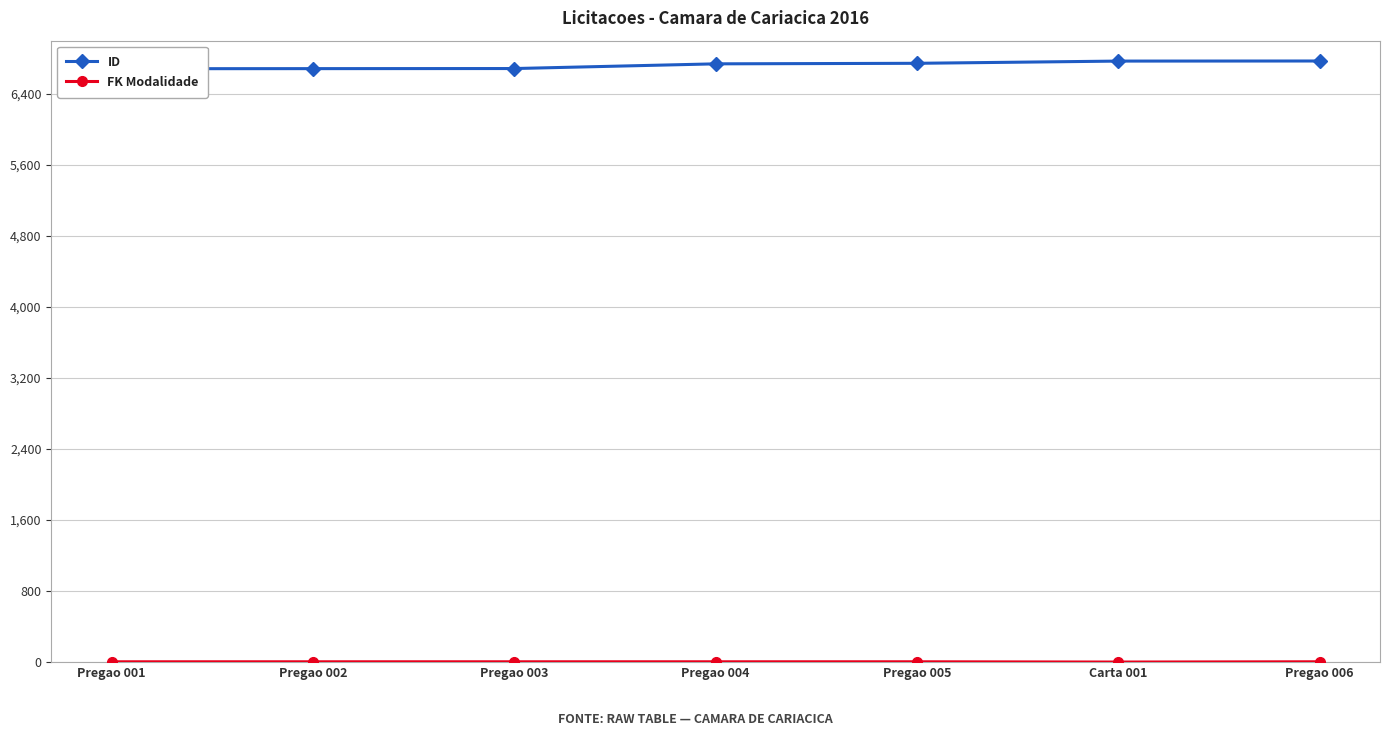

The ID series shows 1878 at Pregao 004. True or false?

False